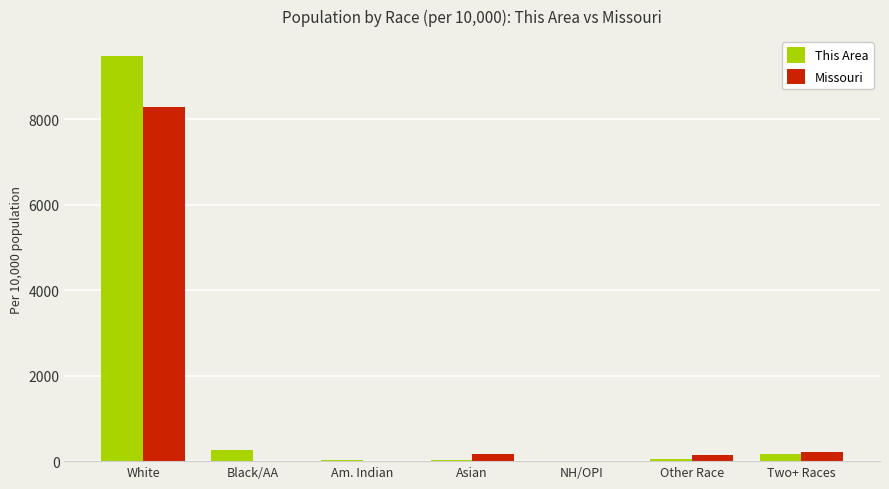

Is it true that Missouri equals 208.0 at Two+ Races?

True